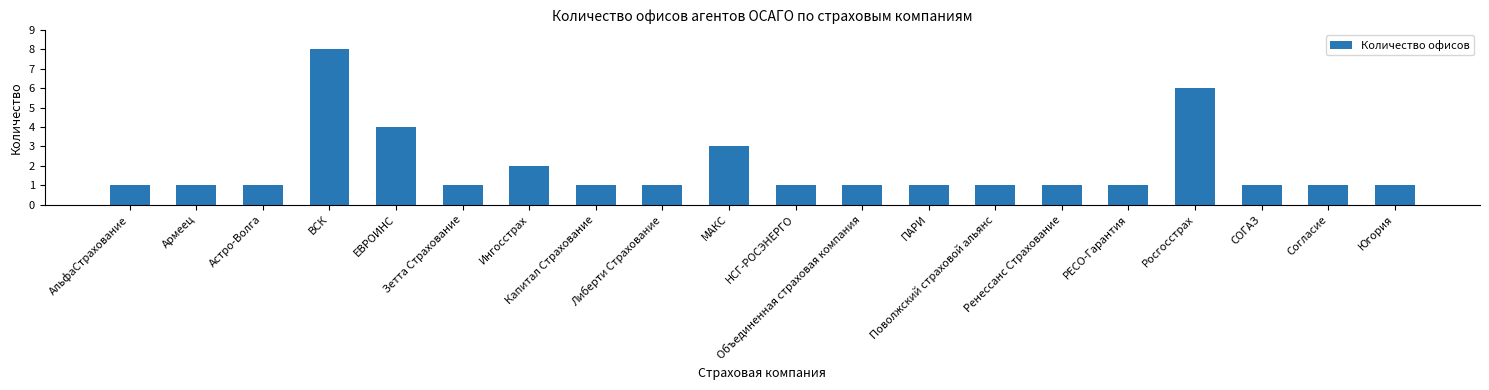

Is it true that the value at СОГАЗ is 1?

True